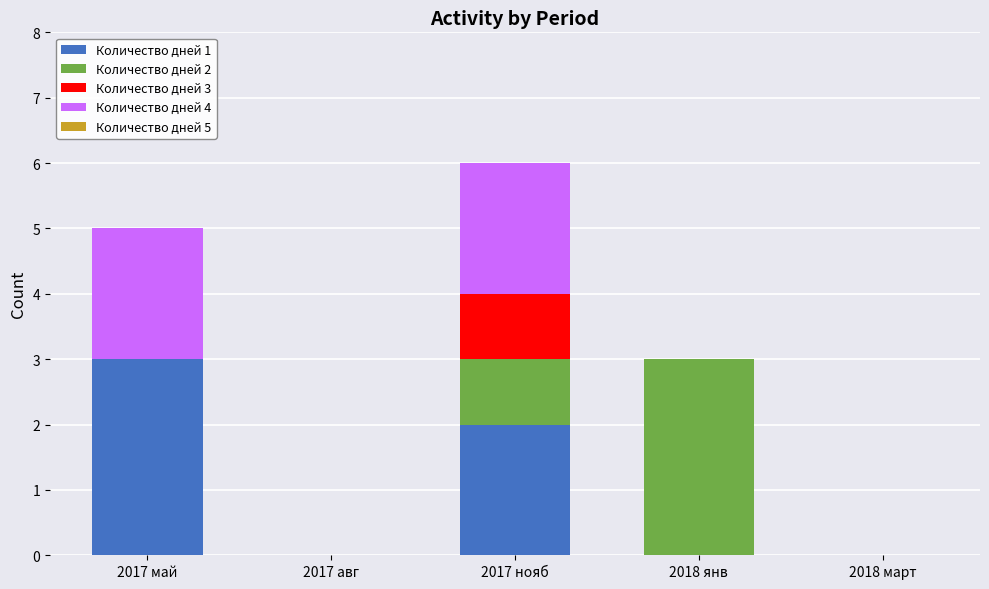

At which category is the sum across all series the highest?

2017 нояб